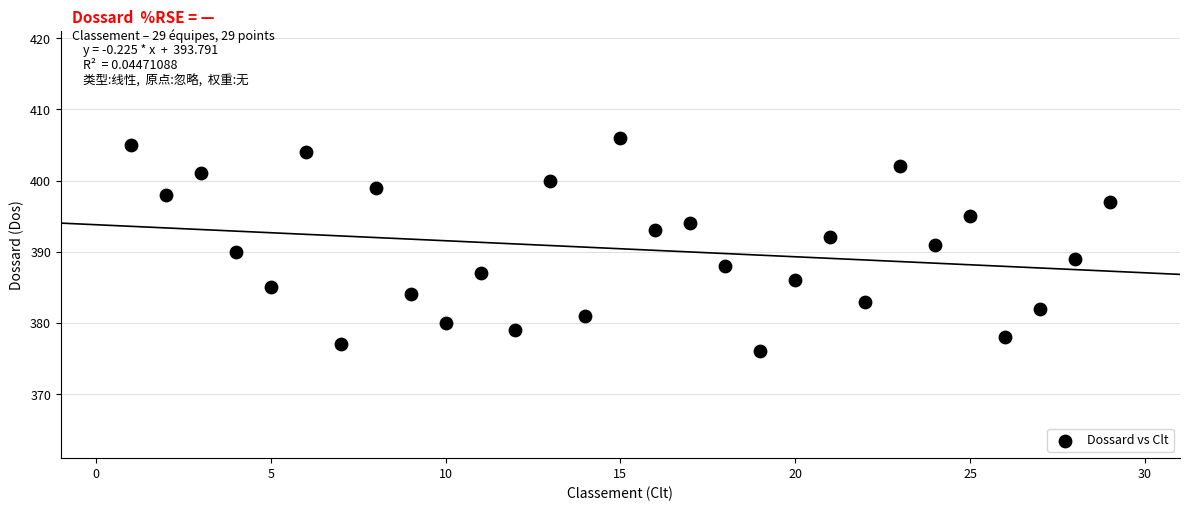

What is the range of X values (max minus min)?

28